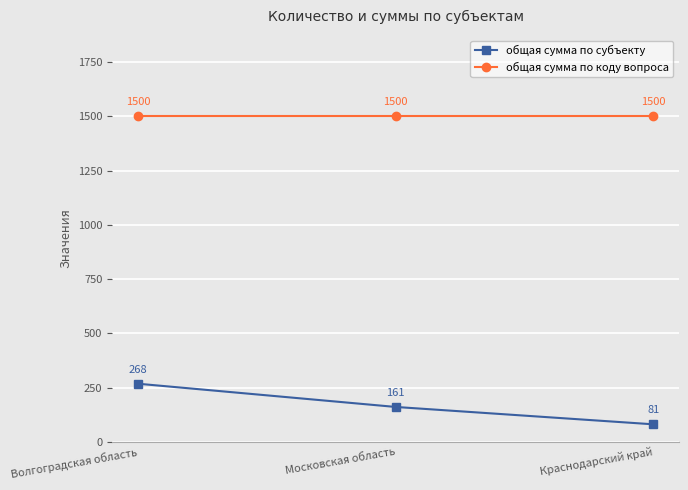

Between Волгоградская область and Московская область, which series saw the biggest shift?

общая сумма по субъекту